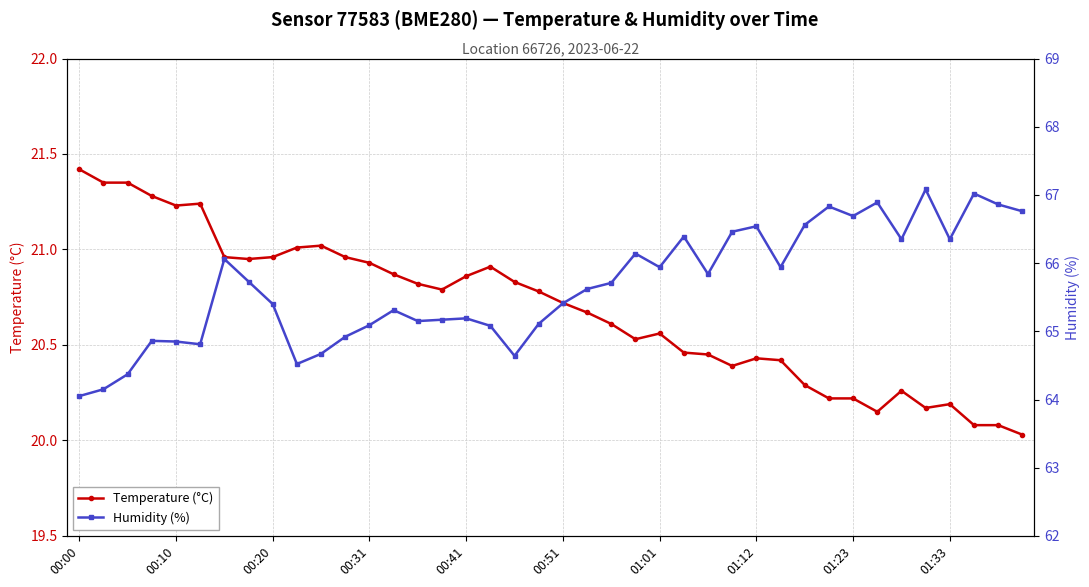

What is the value of the Temperature (°C) point at the 39th from the left?

20.1